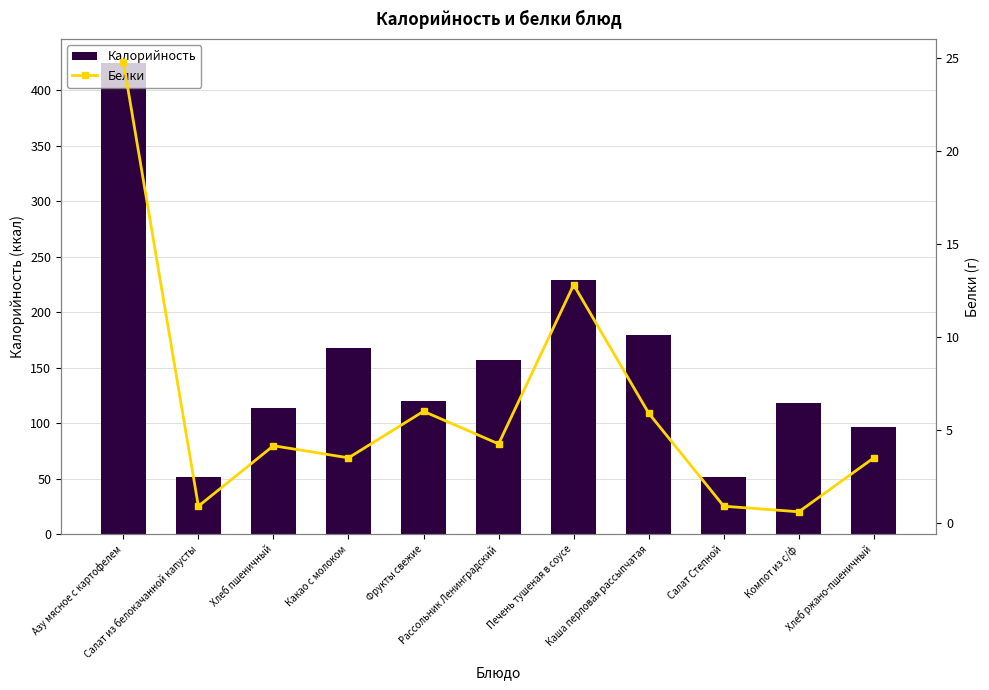

Read the Белки value at Каша перловая рассыпчатая.

5.9